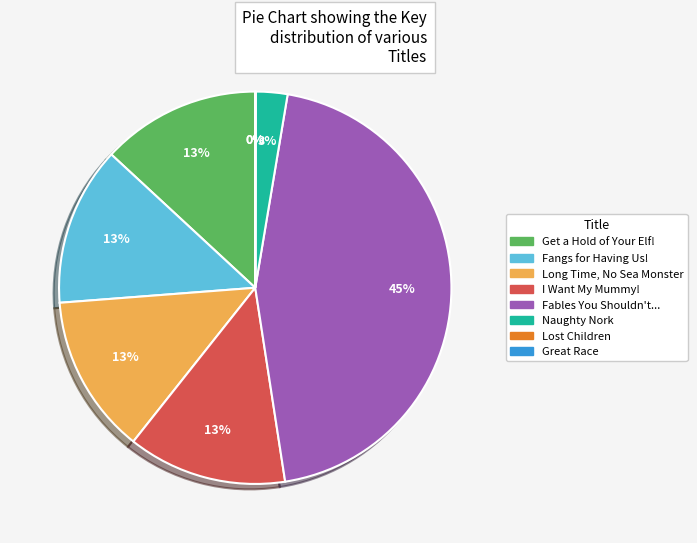

Does any single category account for the majority?

No